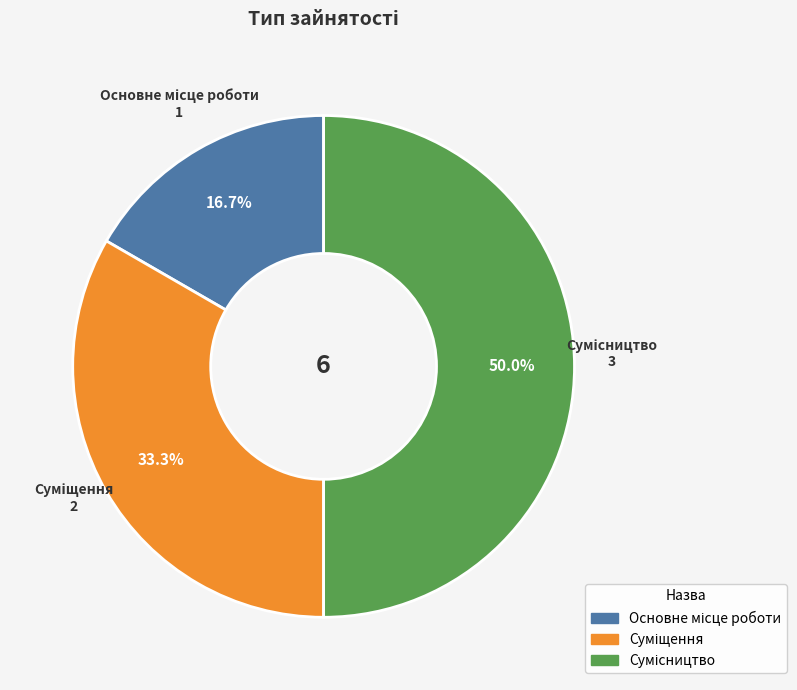

What percentage do Суміщення and Основне місце роботи together represent?

50.0%